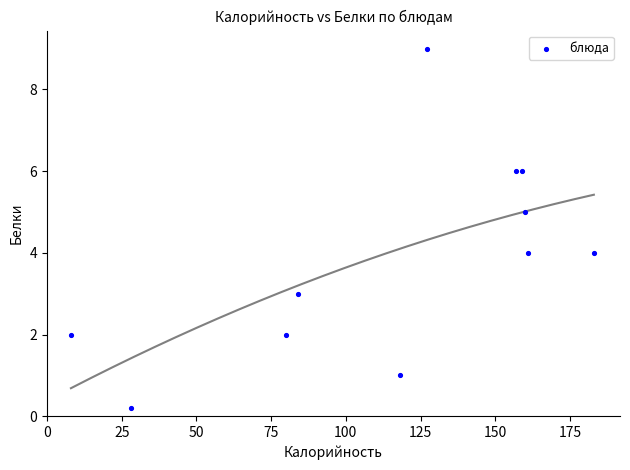

What is the average X value?

115.0